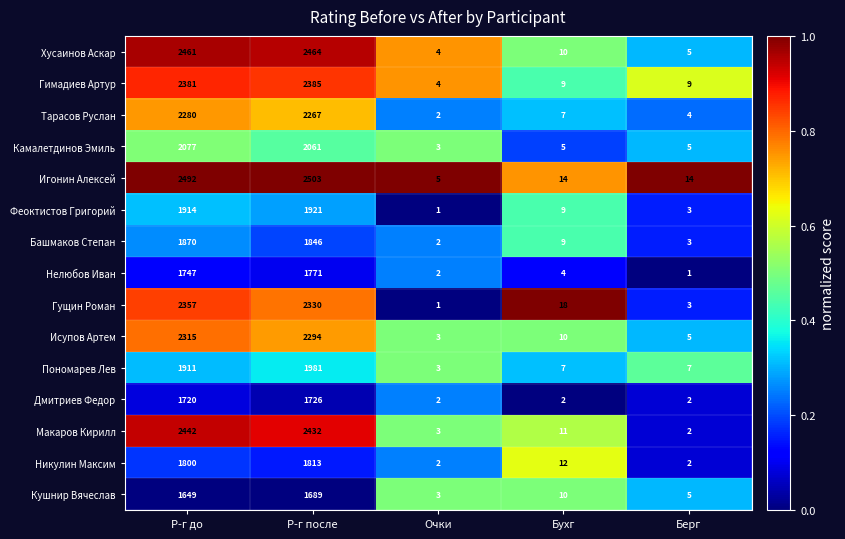

What is the spread (max minus min) of values at Р-г после?

814